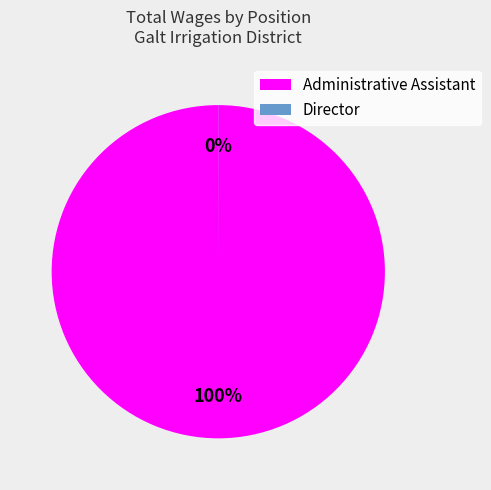

Is it true that Administrative Assistant is 100% of the pie?

True